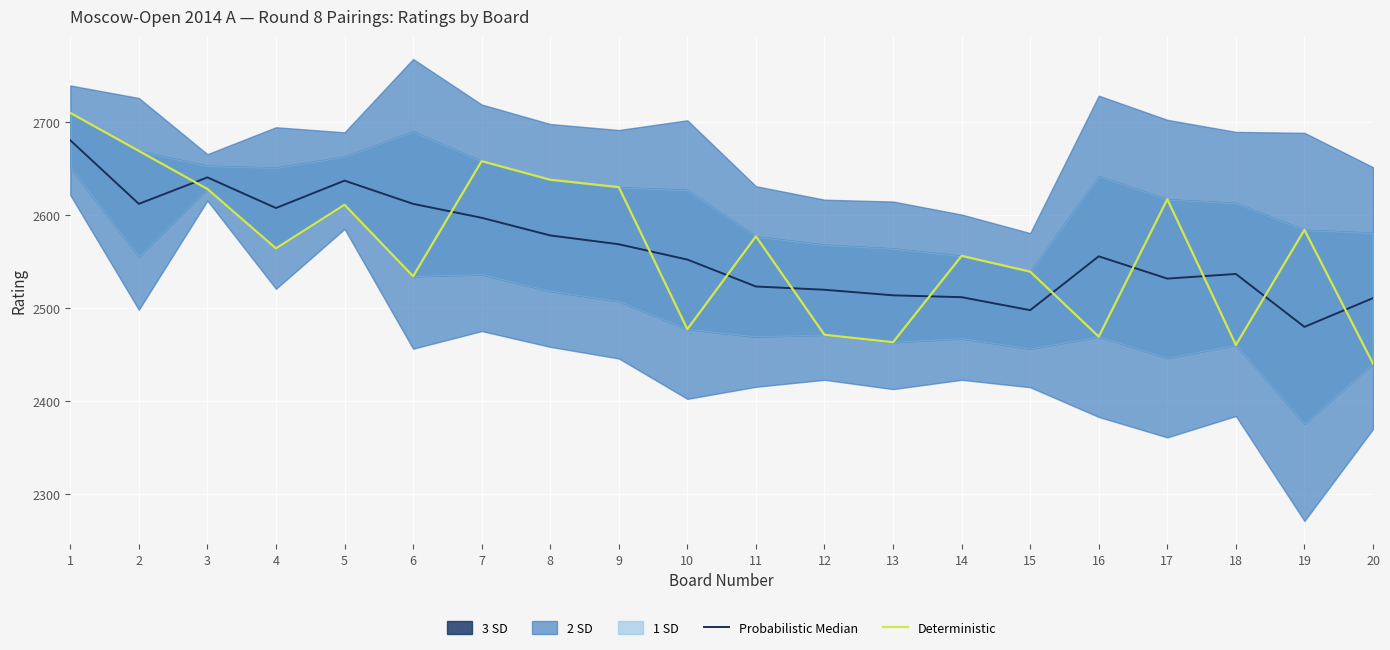

Read the Probabilistic Median value at 18.

2536.5